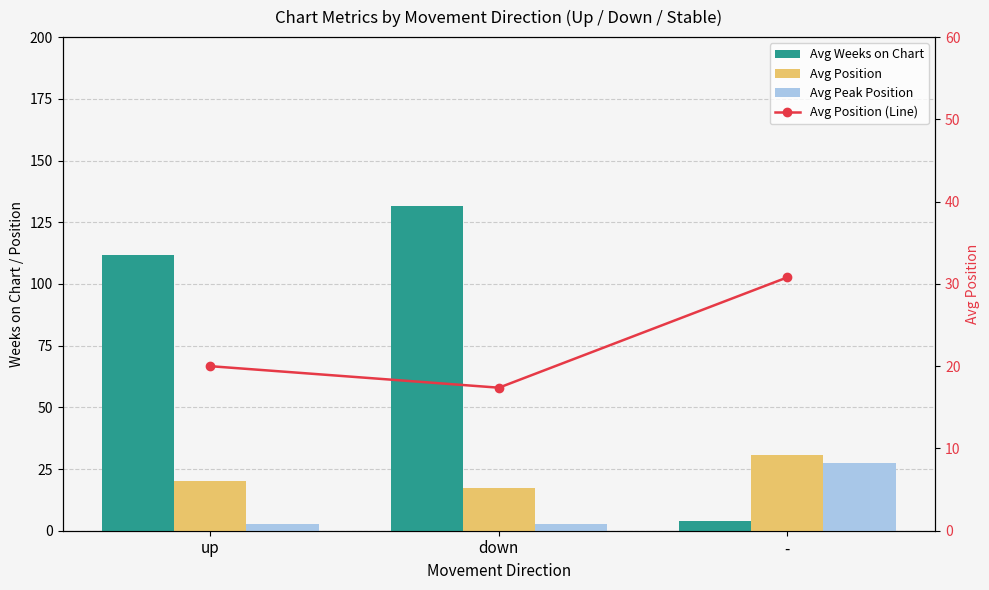

Is it true that Avg Weeks on Chart equals 111.8 at up?

True